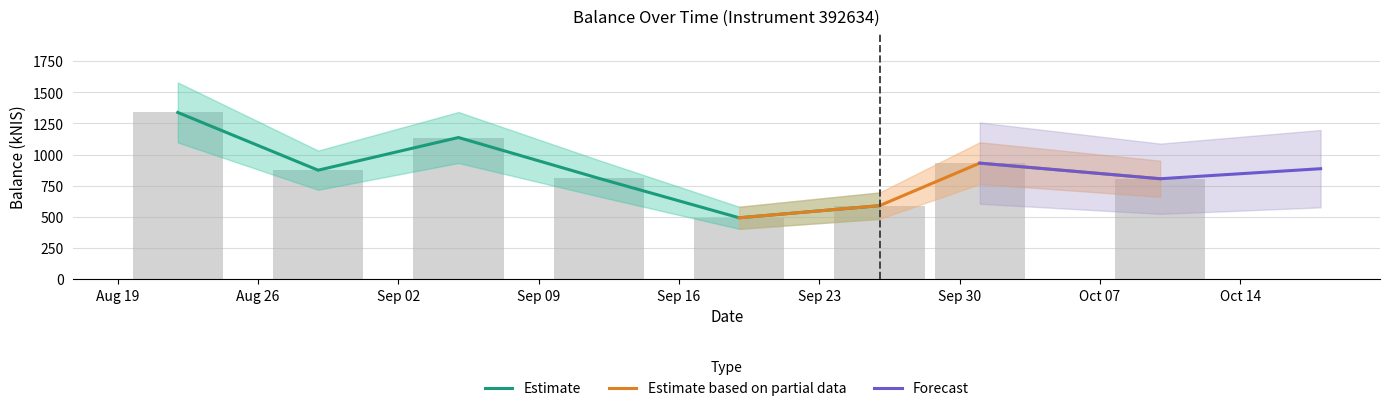

Count the number of values greater than 874.

4